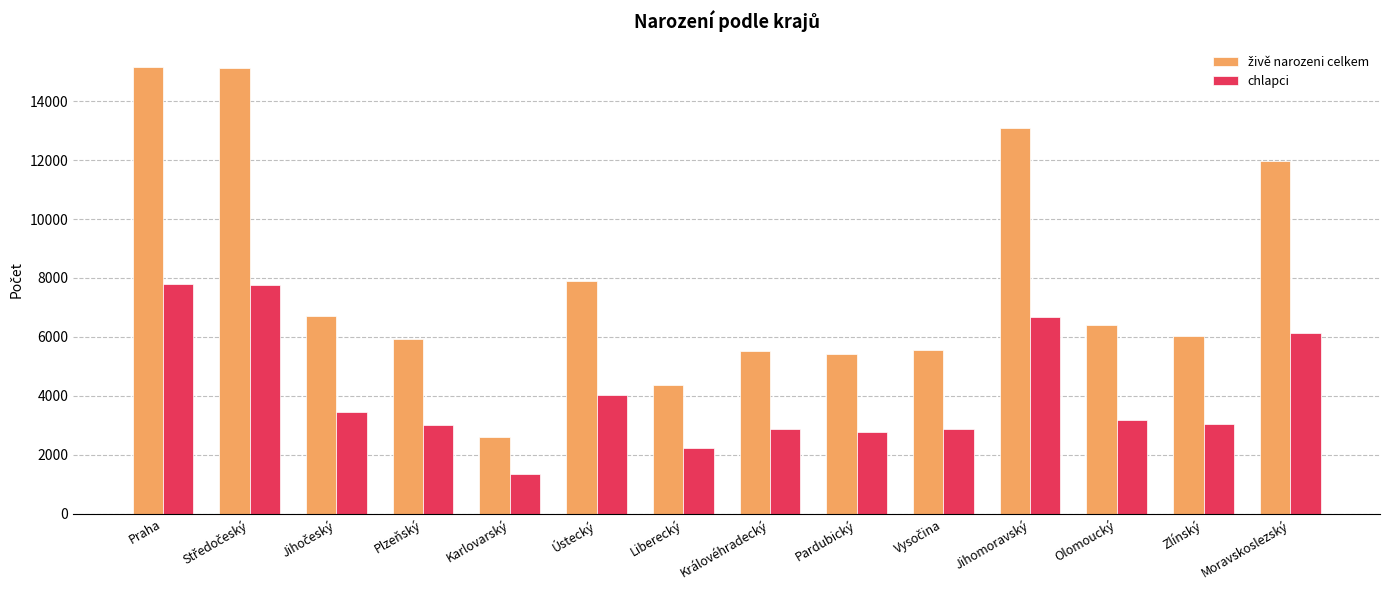

How many bars are there in each group?

2